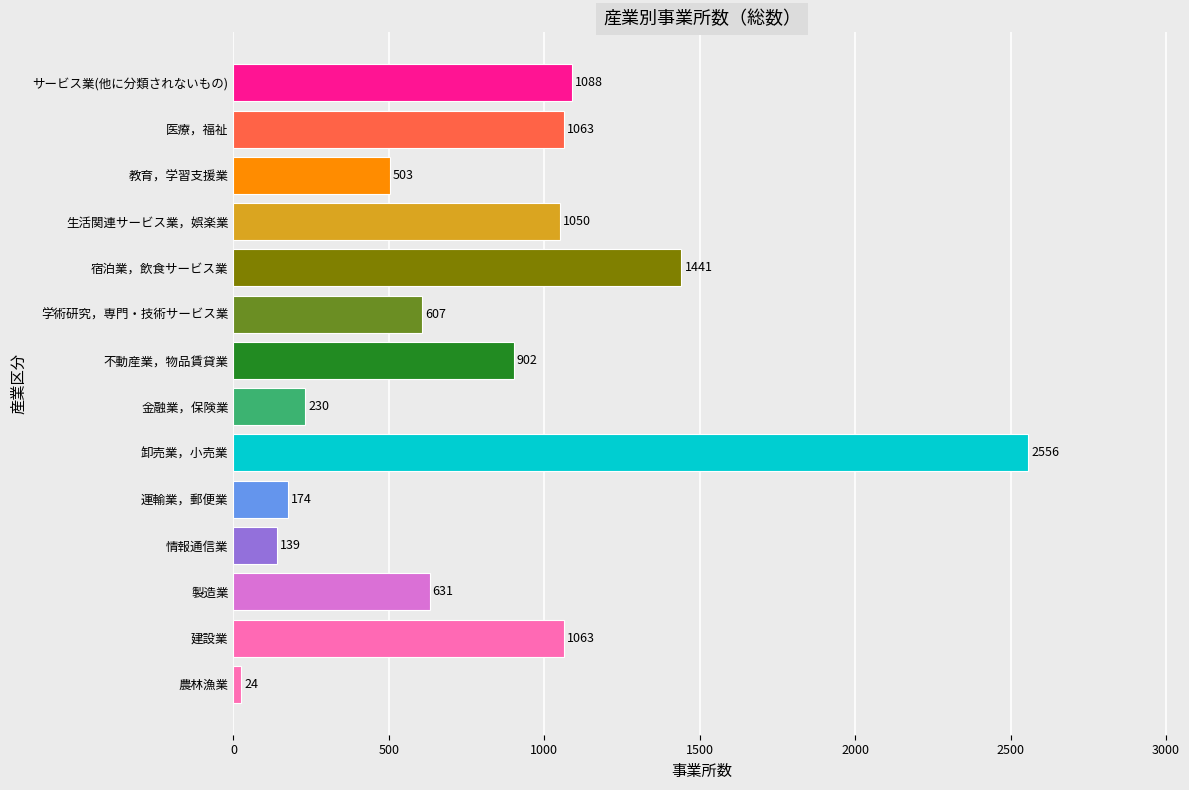

Which label corresponds to the largest value in the chart?

卸売業，小売業